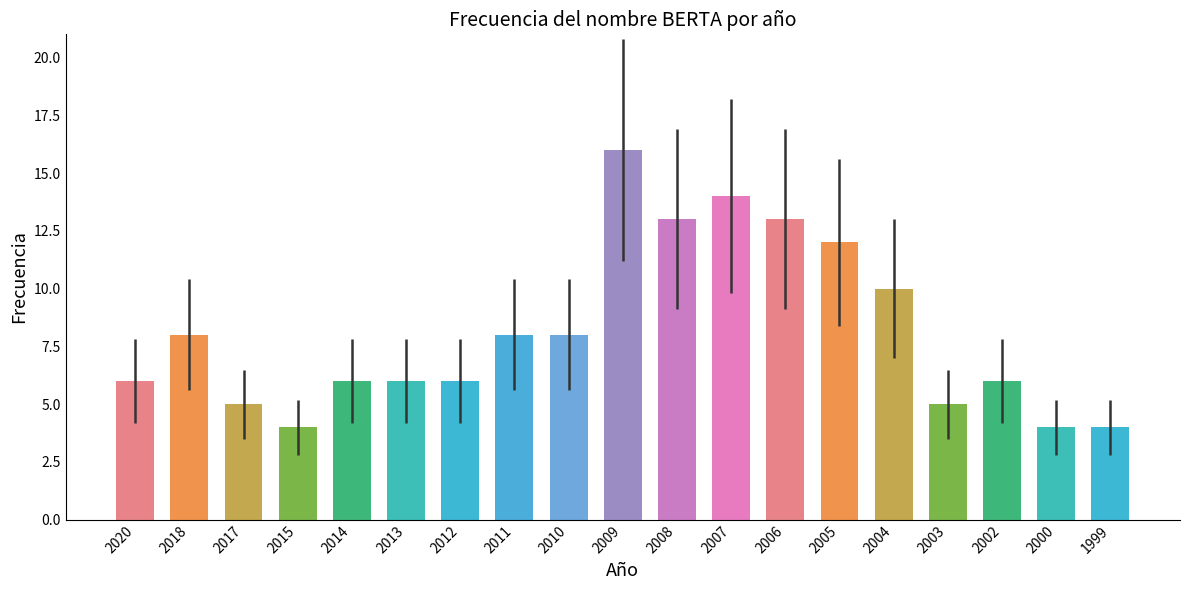

Reading right to left, list all the values displayed in this chart.

4	4	6	5	10	12	13	14	13	16	8	8	6	6	6	4	5	8	6